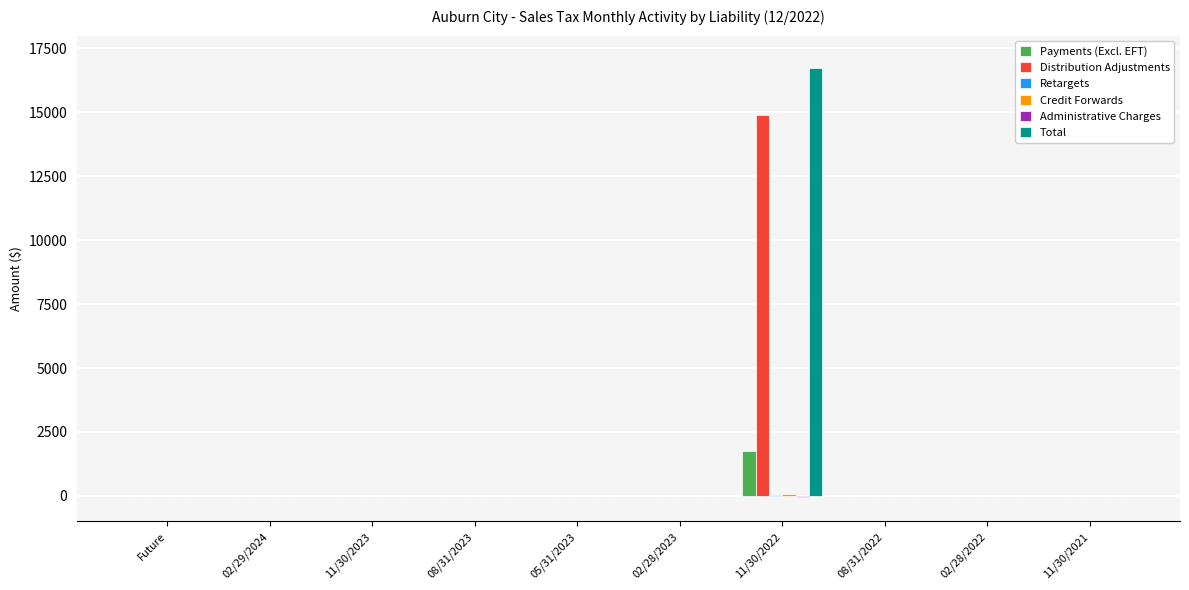

The Distribution Adjustments series shows 0.0 at 05/31/2023. True or false?

True